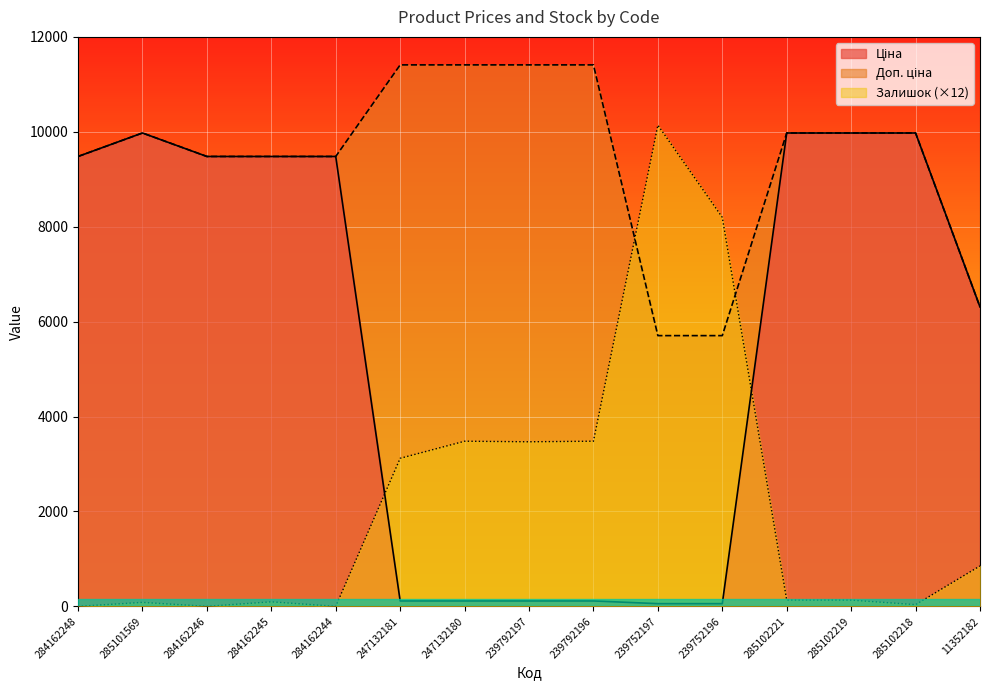

How many data points in Залишок are above 132?

7